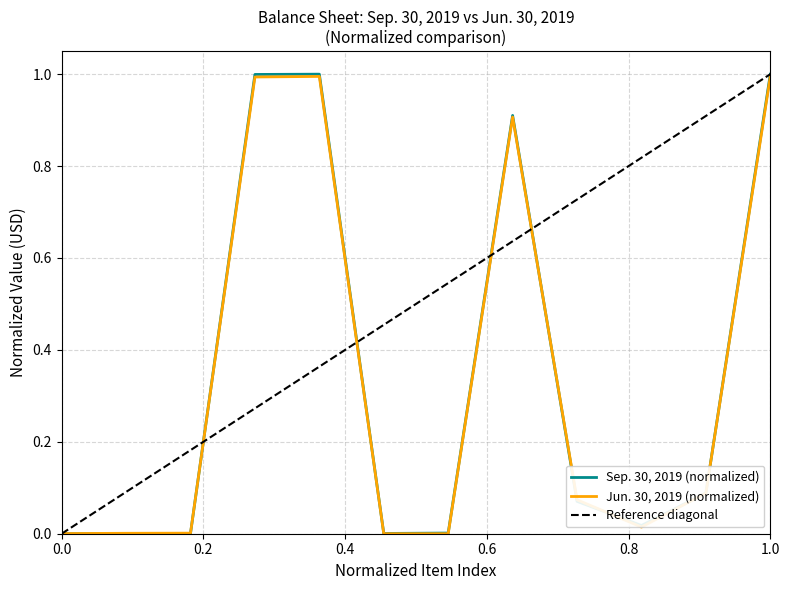

True or false: Sep. 30, 2019 (normalized) has a value of 1.0 at 1.0.

True